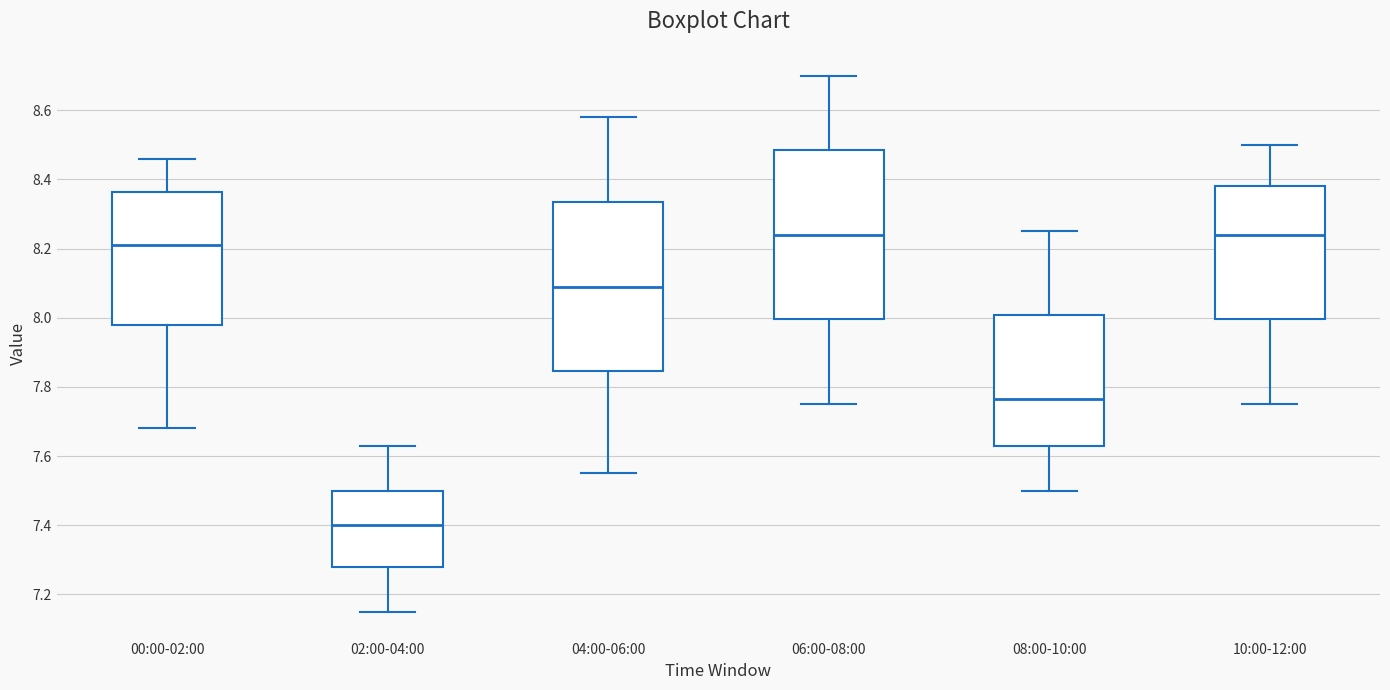

Which box has the lowest median line?

02:00-04:00